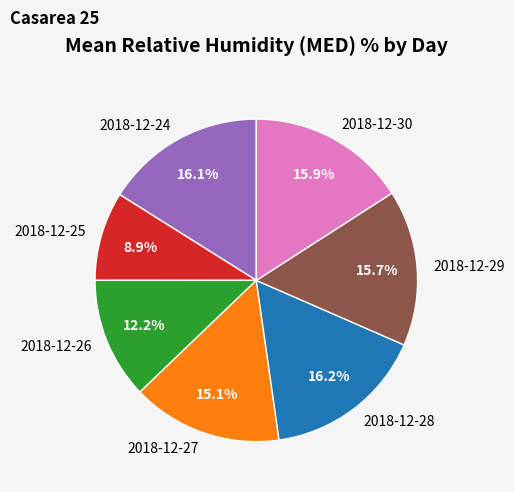

How many segments does this pie chart have?

7